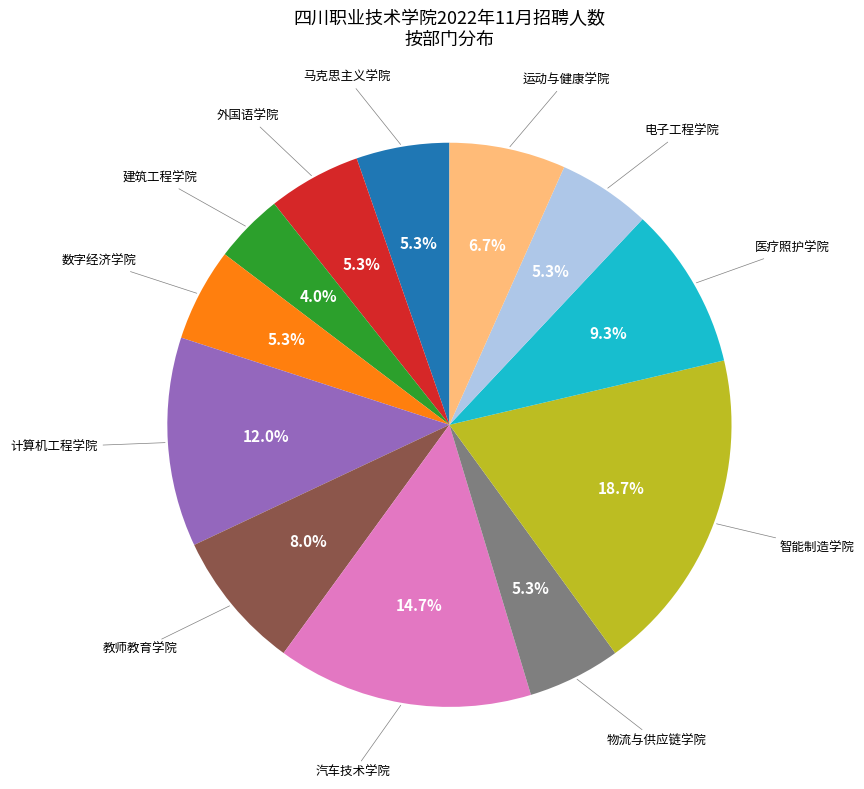

Is there a majority slice in this chart?

No